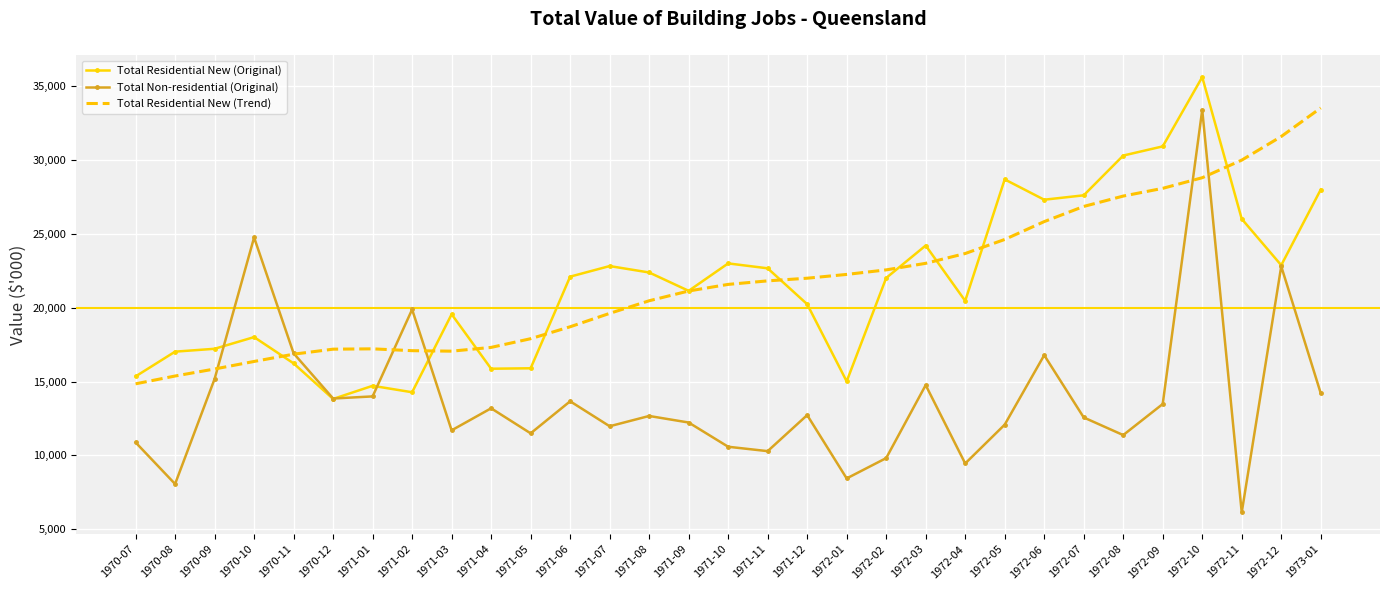

Is the value of Total Non-residential (Original) at 1972-07 greater than the value of Total Residential New (Trend) at 1970-08?

No